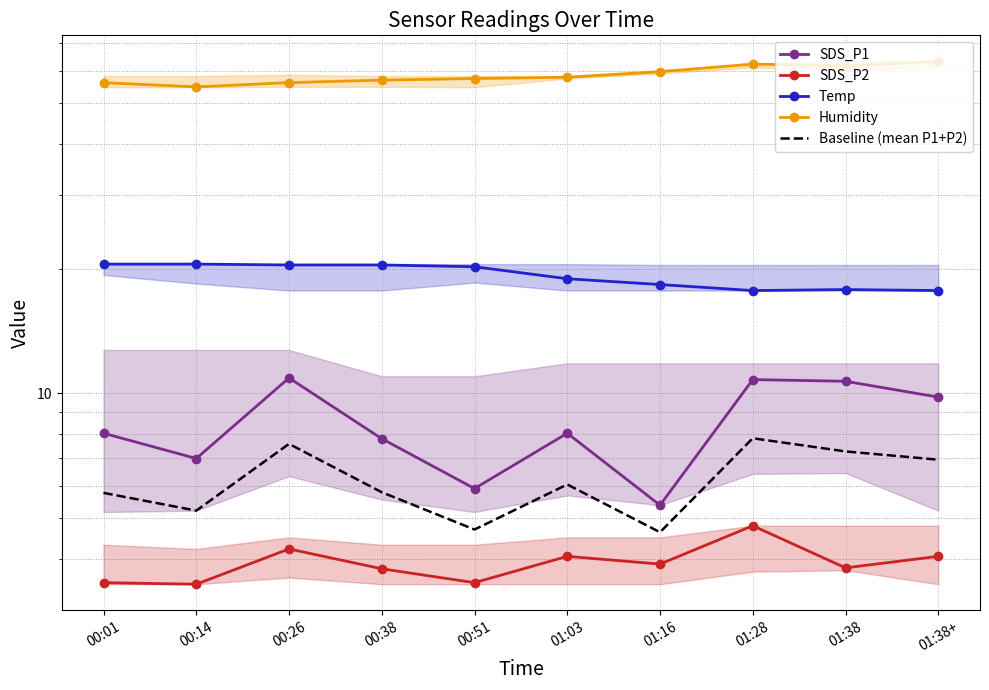

What is the highest value of the Humidity series?

63.1